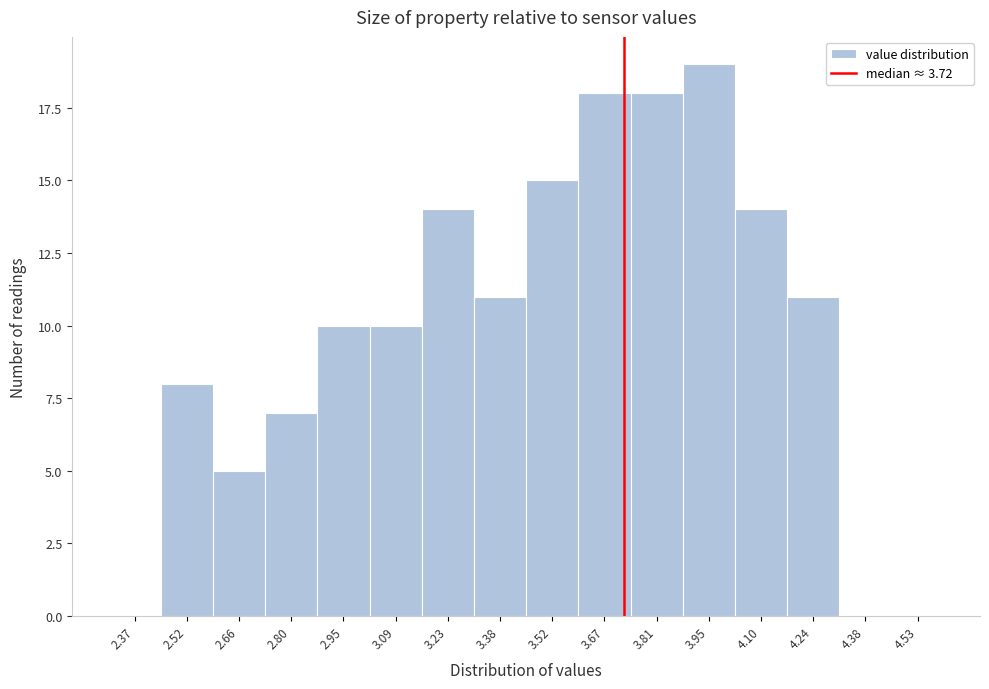

Reading left to right, transcribe this chart: for each bar, give the range it covers on the x-axis and its height. Neither the bar edges nor the heights are printed on the chart, so give them approximately, as read against the axes.

2.30 to 2.44: 0
2.44 to 2.58: 8
2.58 to 2.74: 5
2.74 to 2.88: 7
2.88 to 3.02: 10
3.02 to 3.16: 10
3.16 to 3.30: 14
3.30 to 3.46: 11
3.46 to 3.60: 15
3.60 to 3.74: 18
3.74 to 3.88: 18
3.88 to 4.02: 19
4.02 to 4.16: 14
4.16 to 4.32: 11
4.32 to 4.46: 0
4.46 to 4.60: 0